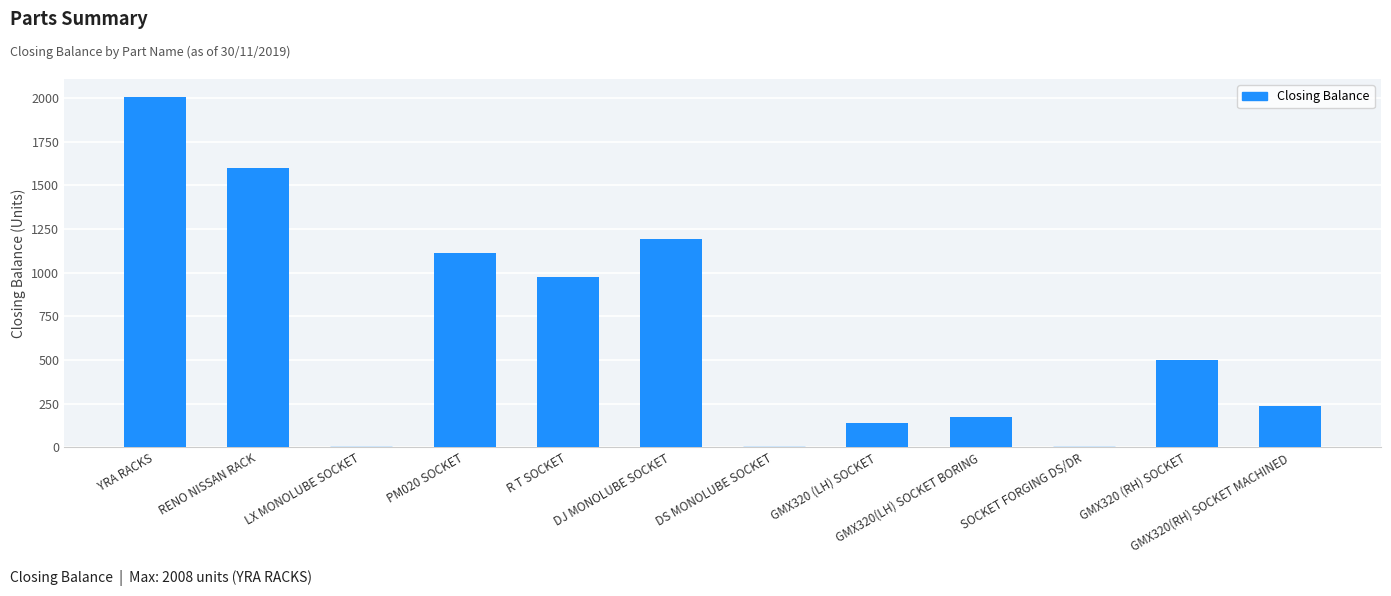

Which category has the highest value across all series?

YRA RACKS